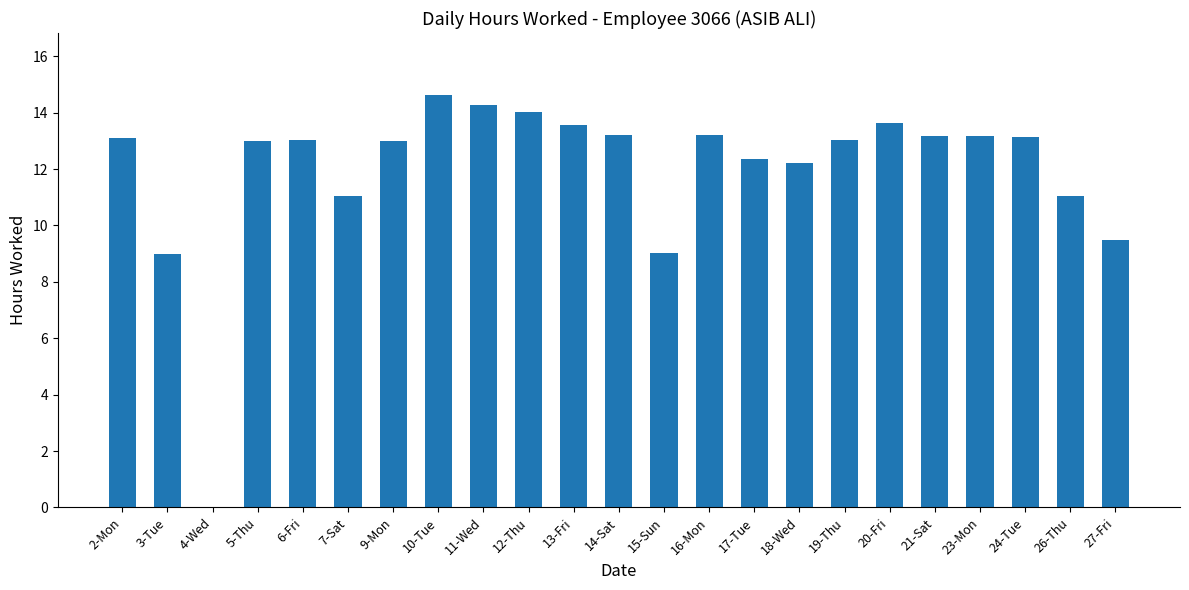

Are the bars horizontal?

No